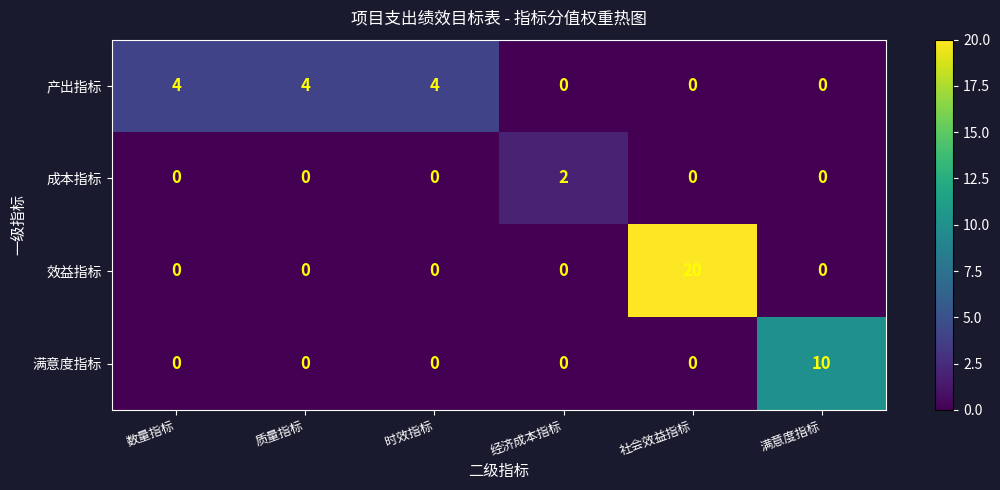

Which series changed the most between 数量指标 and 社会效益指标?

效益指标